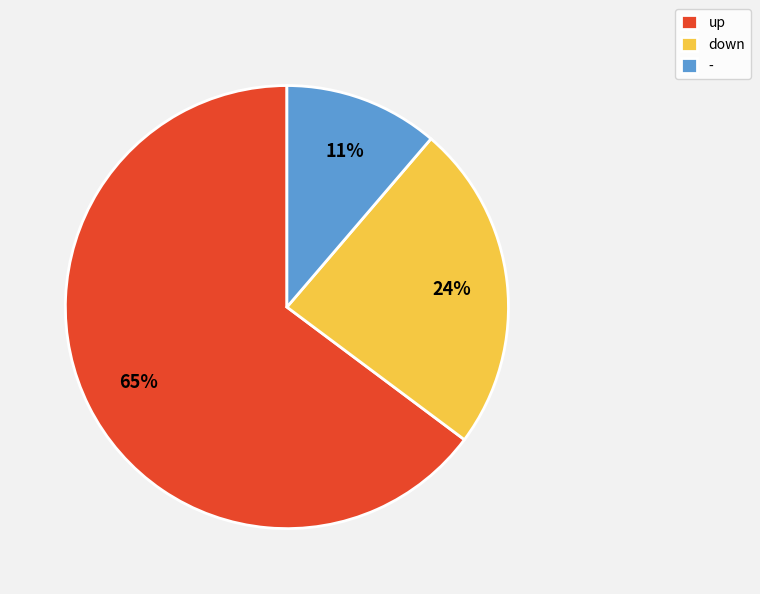

Which slice is the largest?

up